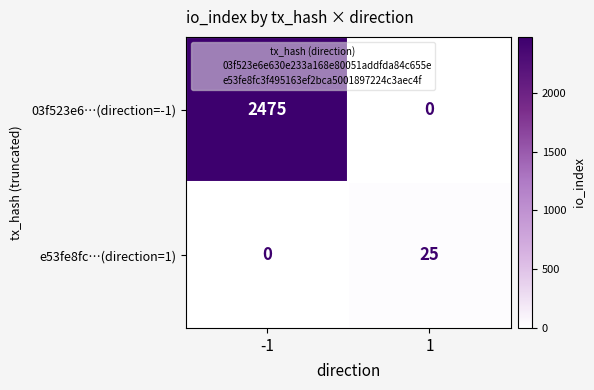

At how many categories does at least one series exceed 1706?

1